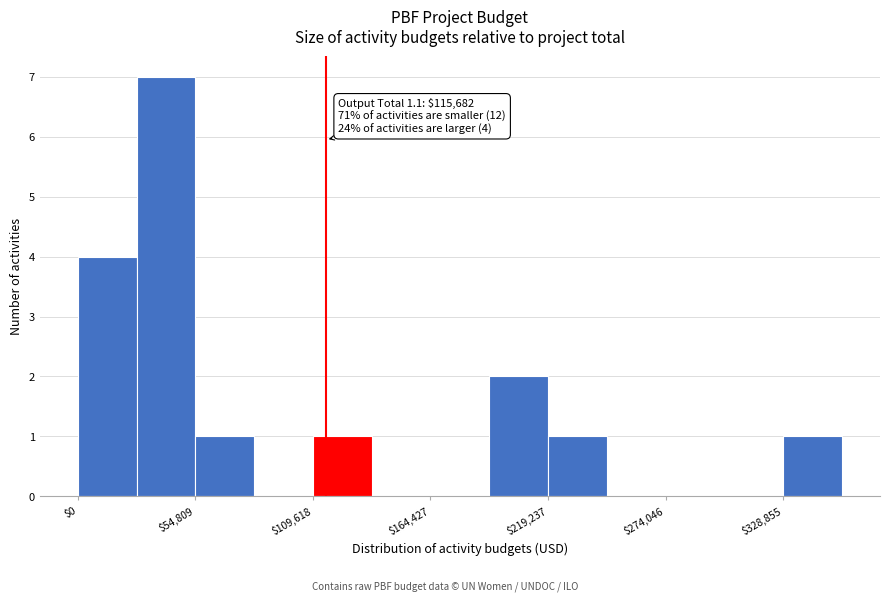

Read against the x-axis, roughly where is the centre of the tallest bar?

40000